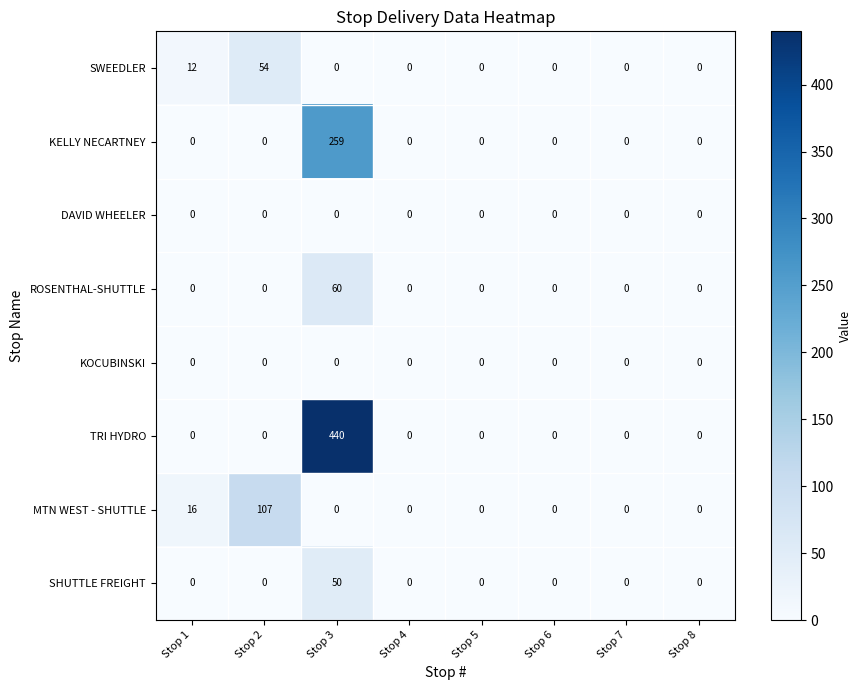

The KELLY NECARTNEY series shows 0 at Stop 7. True or false?

True